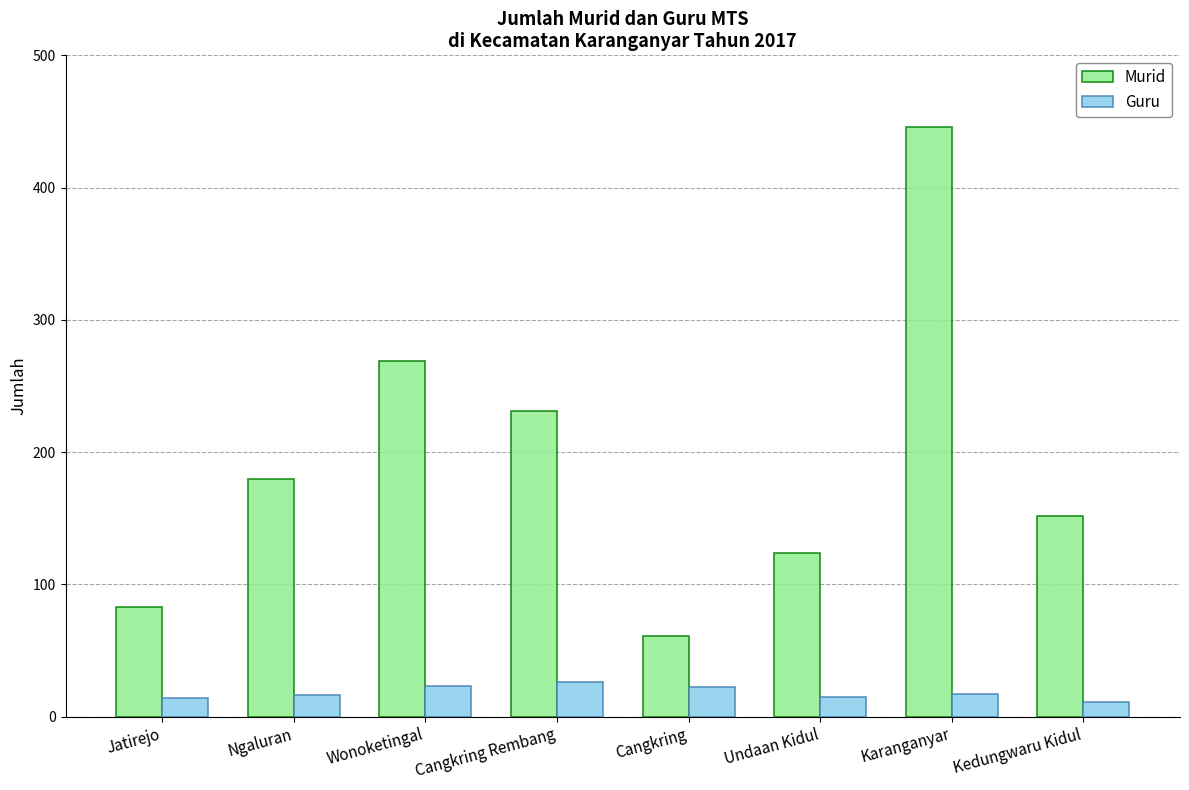

Rank the series by their maximum value, from lowest to highest.

Guru, Murid